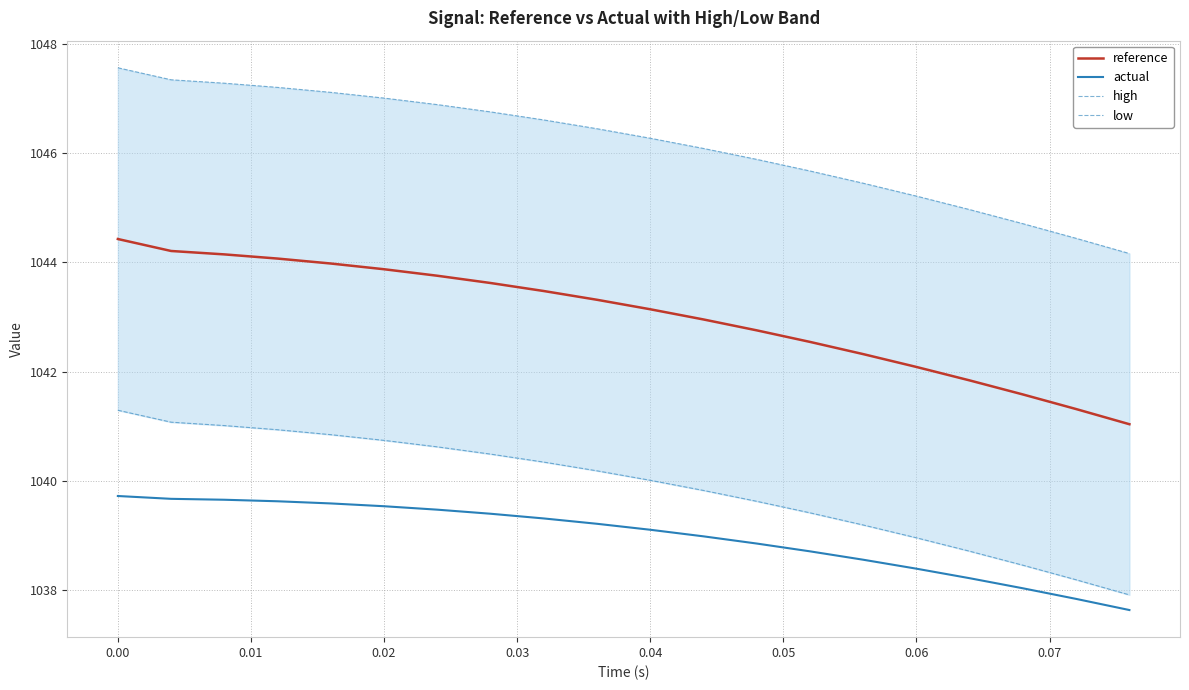

What is the difference between the maximum and second lowest values in the actual series?

1.9